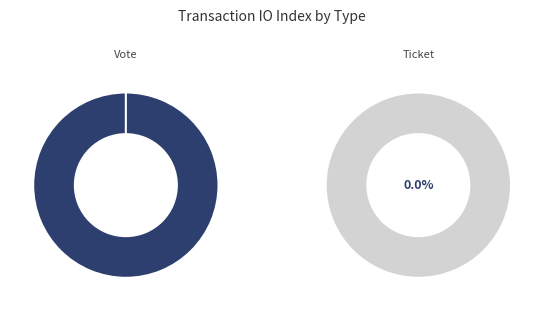

Is there a majority slice in this chart?

Yes